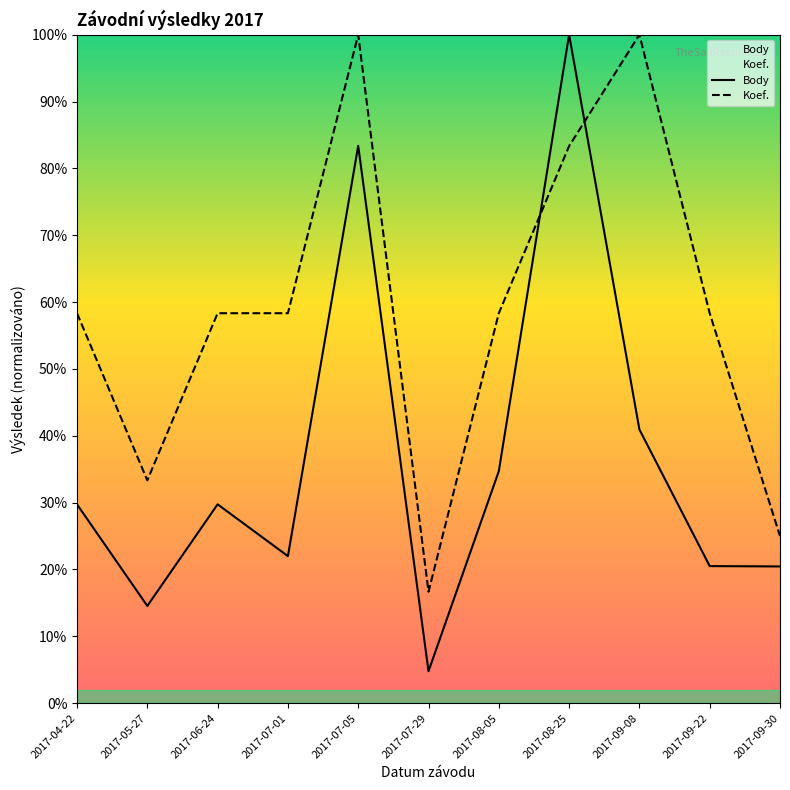

True or false: Body and Koef. cross at least once.

True